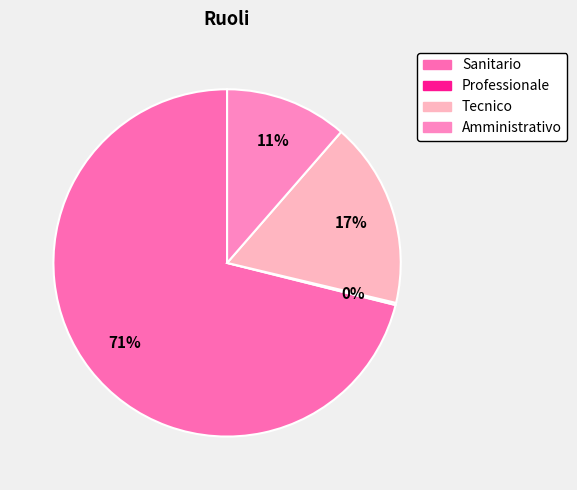

Combined, do Sanitario and Amministrativo account for over 50%?

Yes